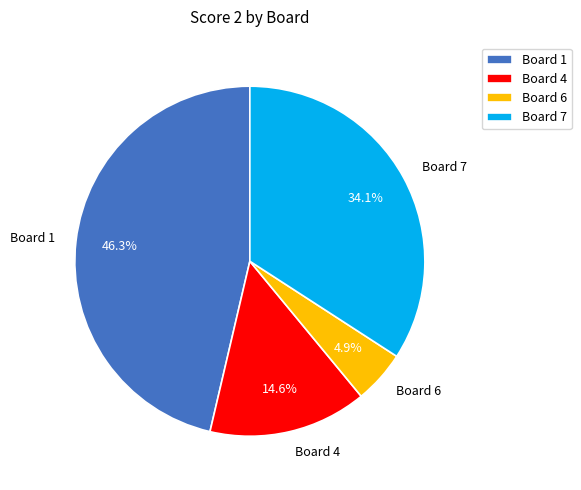

Which slice is the smallest?

Board 6